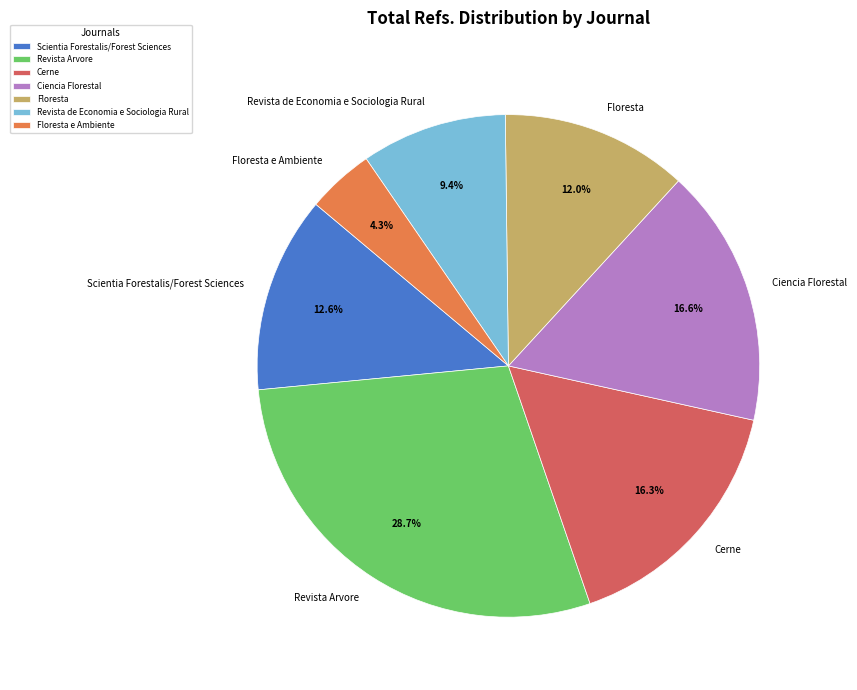

Which has a higher value, Revista Arvore or Cerne?

Revista Arvore